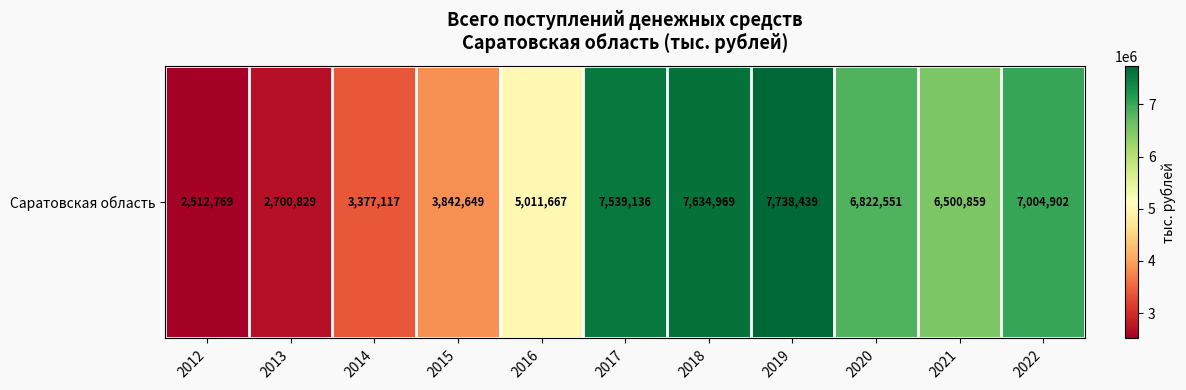

Reading left to right, list all the values displayed in this chart.

2012=2512769	2013=2700829	2014=3377117	2015=3842649	2016=5011667	2017=7539136	2018=7634969	2019=7738439	2020=6822551	2021=6500859	2022=7004902